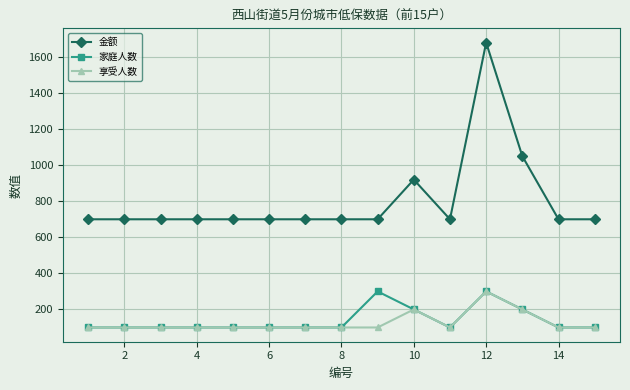

What is the difference between the maximum and second lowest values in the 金额 series?

980